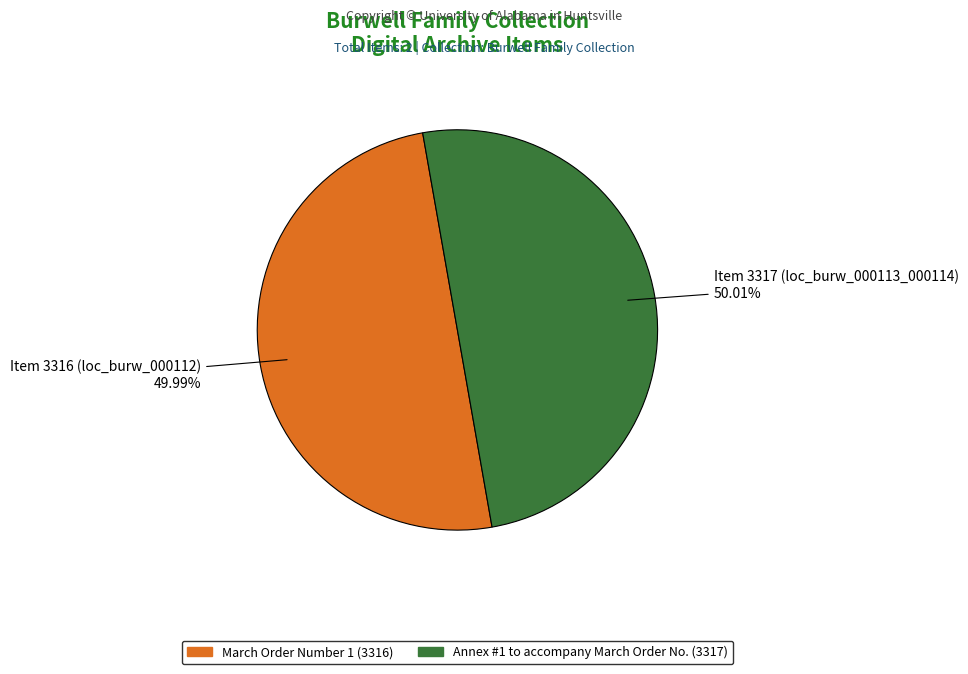

What is the ratio of the value at Item 3317 (loc_burw_000113_000114) to the value at Item 3316 (loc_burw_000112)?

1.0